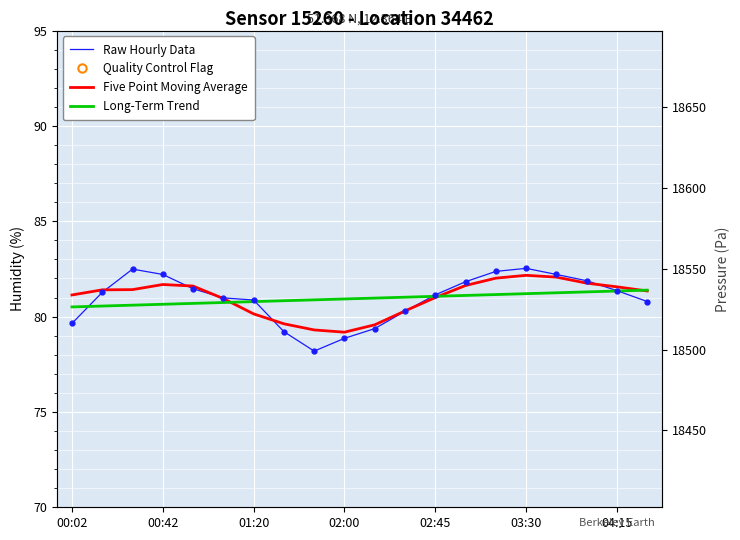

True or false: Five Point Moving Average has more than 0 points higher than both neighbors.

True